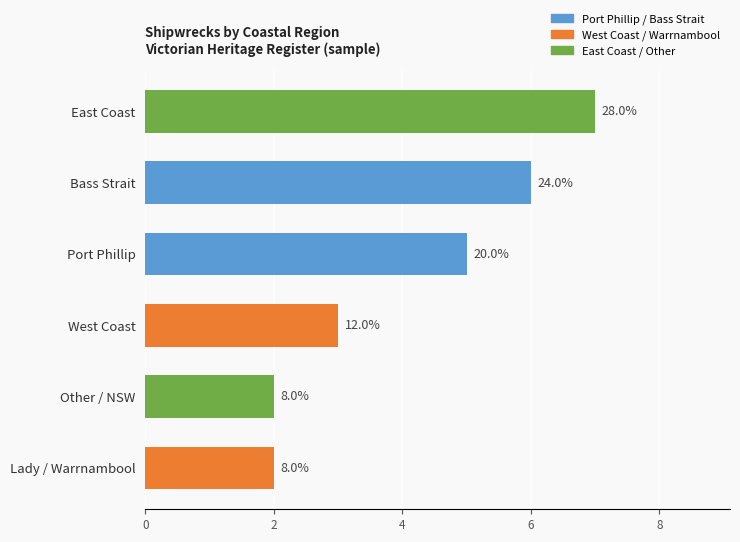

List the labels in order of value, largest first.

East Coast, Bass Strait, Port Phillip, West Coast, Lady Bay / Warrnambool, Other